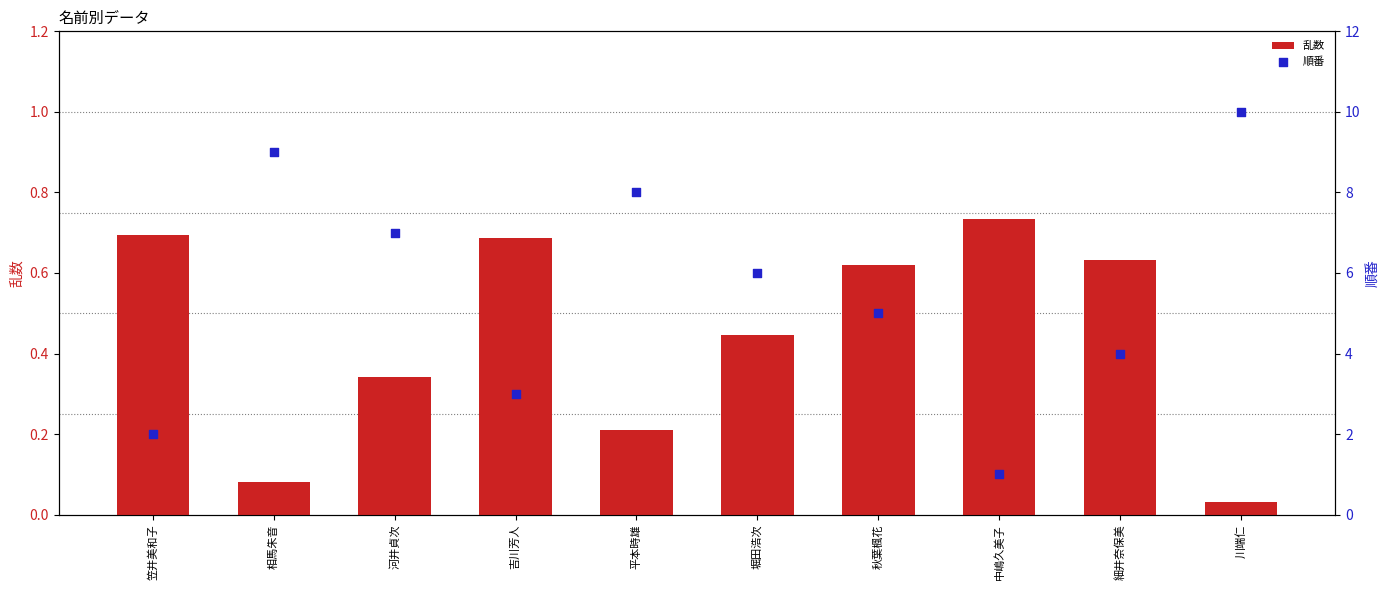

What are all the series names shown in the legend?

乱数, 順番